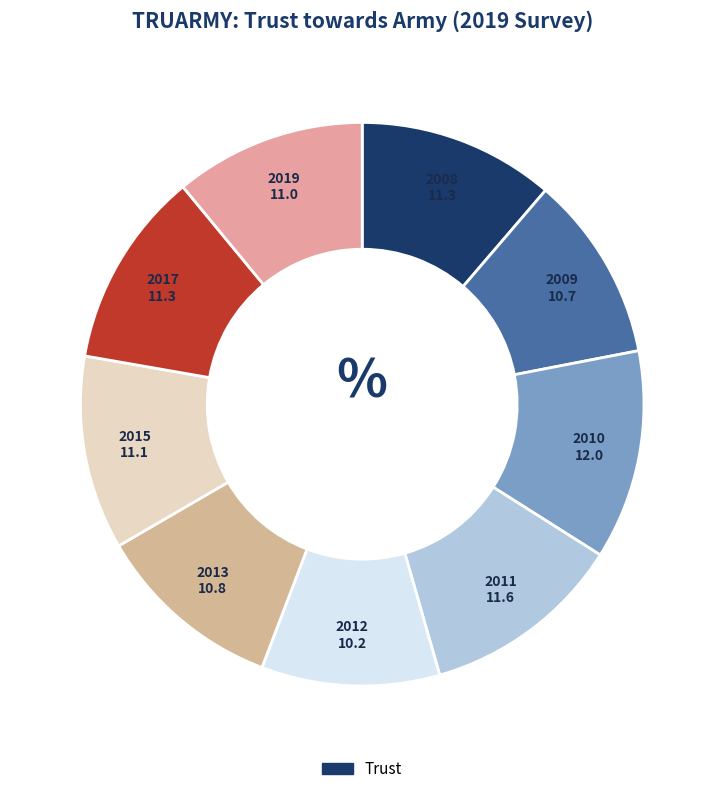

How many segments does this pie chart have?

9